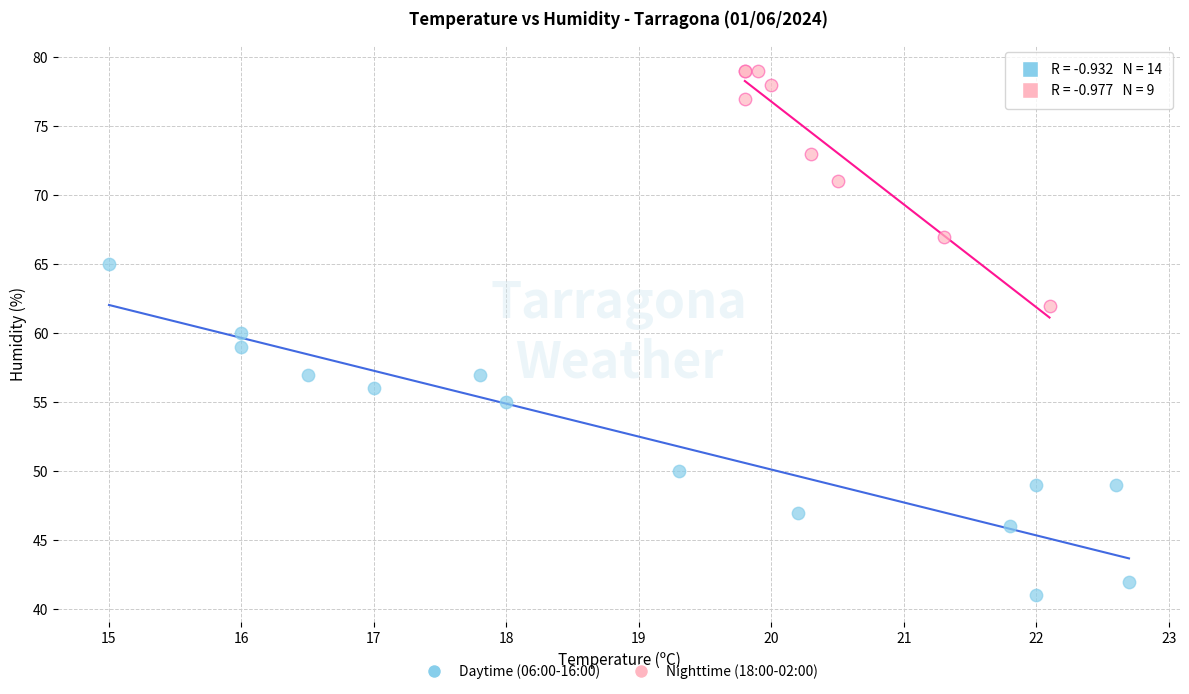

Which series contains the highest Y value?

Nighttime (18:00-02:00)